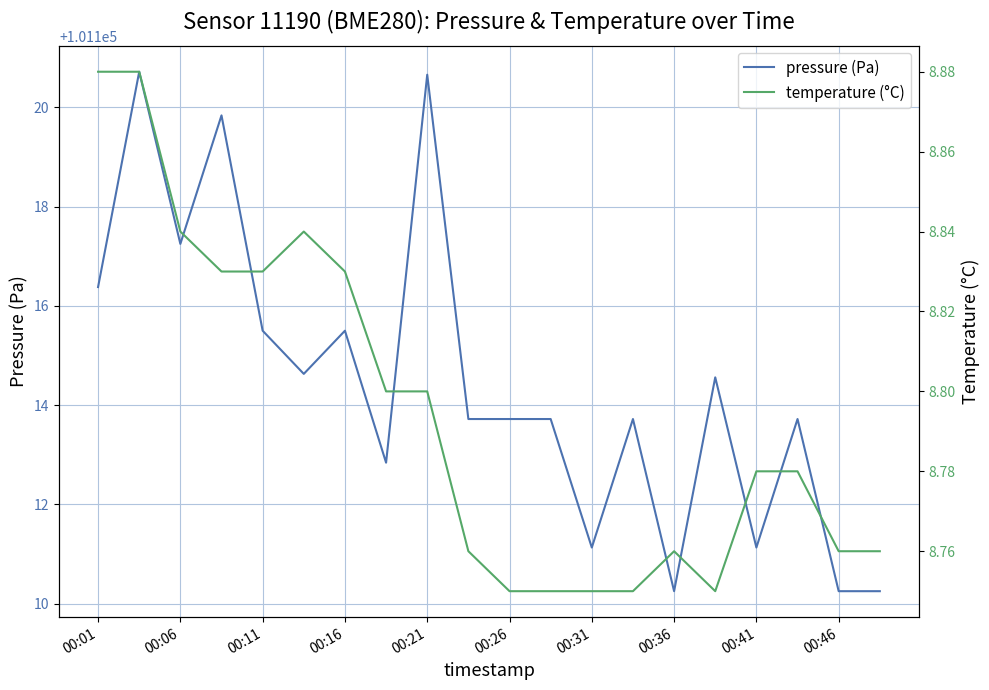

At which label does pressure (Pa) first exceed 101113?

00:01